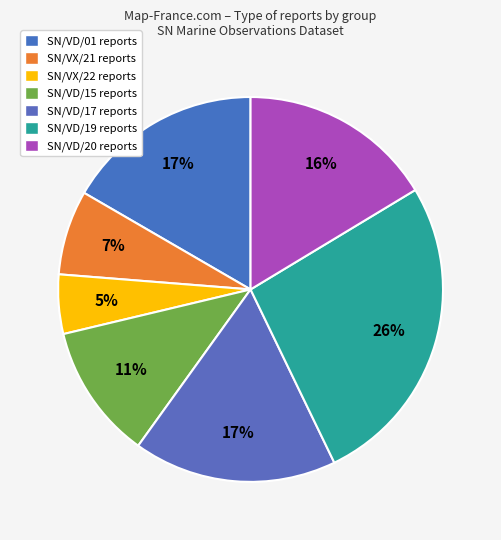

Count the number of slices in the pie.

7